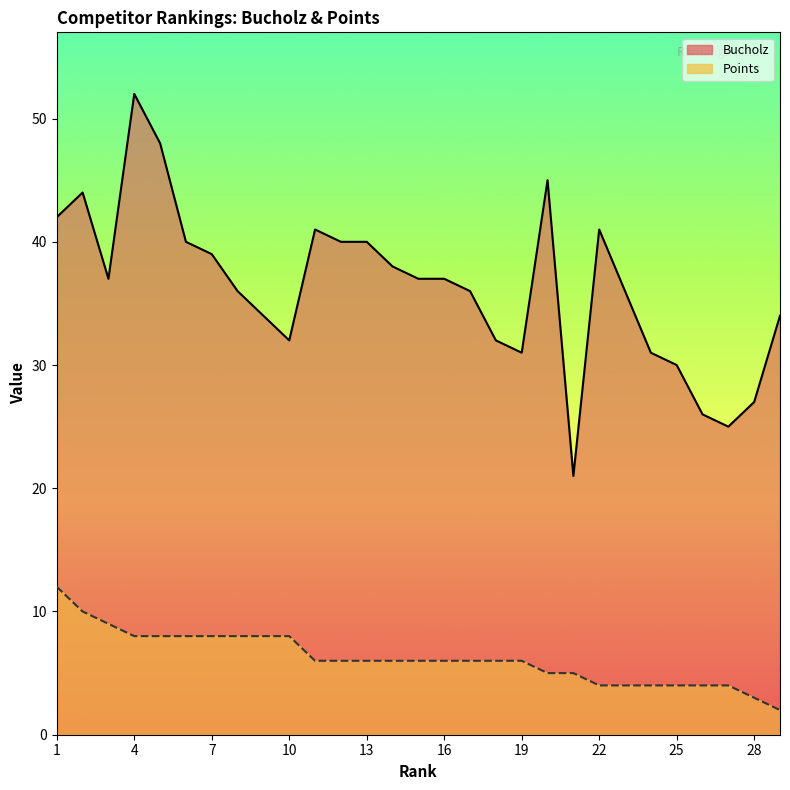

True or false: Bucholz and Points cross at least once.

False